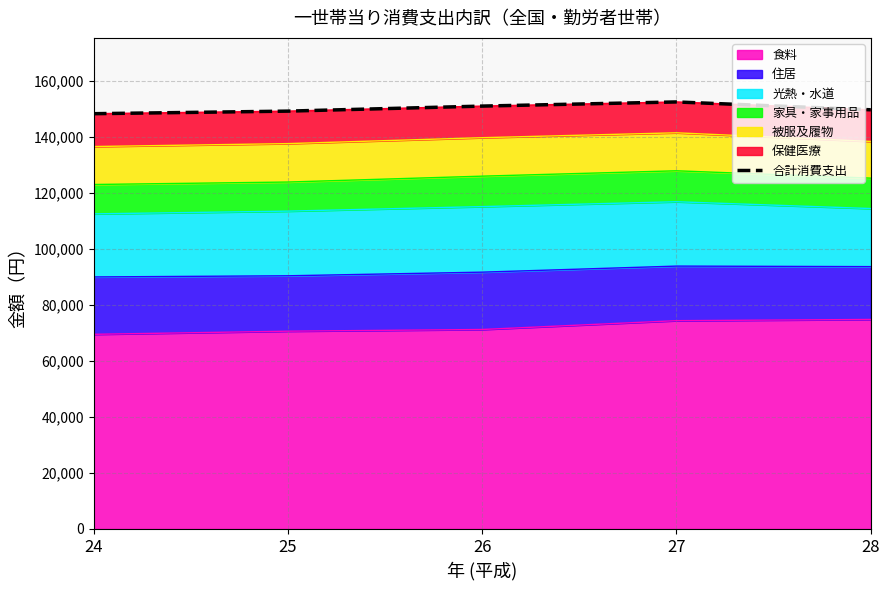

How many points are higher than both their immediate neighbors (excluding endpoints)?

1